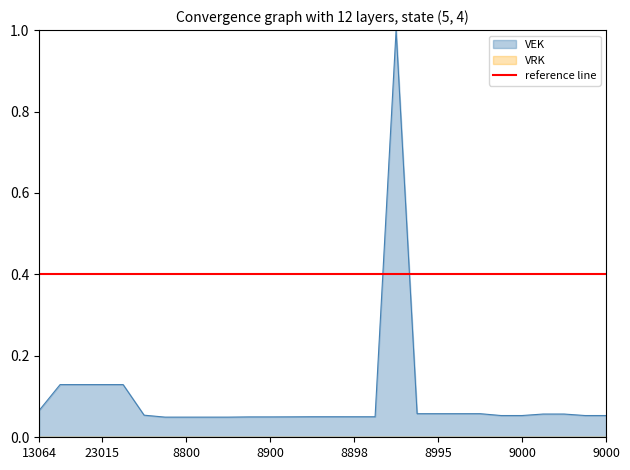

The value at 20 is 0.0. True or false?

False